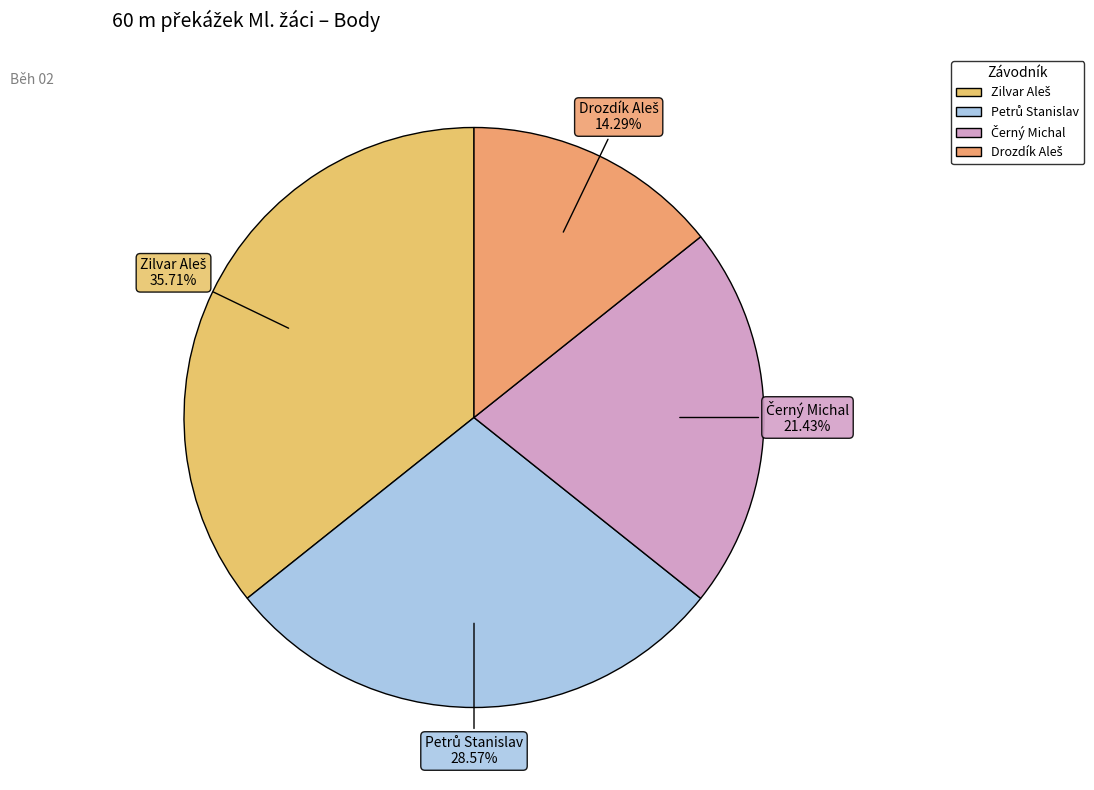

Is there a majority slice in this chart?

No